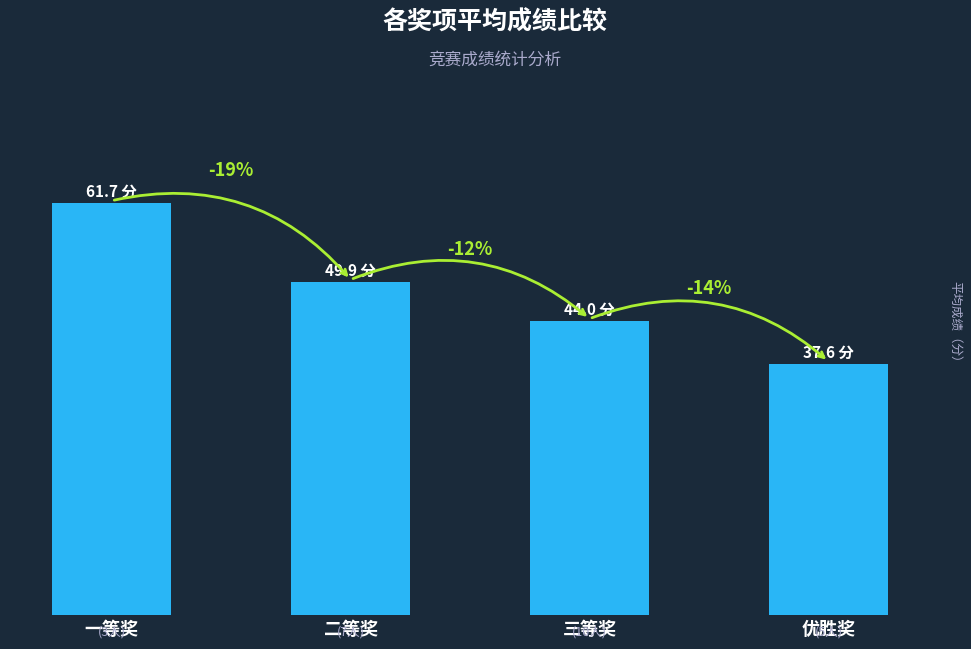

Reading left to right, transcribe all the data shown in this chart.

一等奖=61.7	二等奖=49.9	三等奖=44.0	优胜奖=37.6